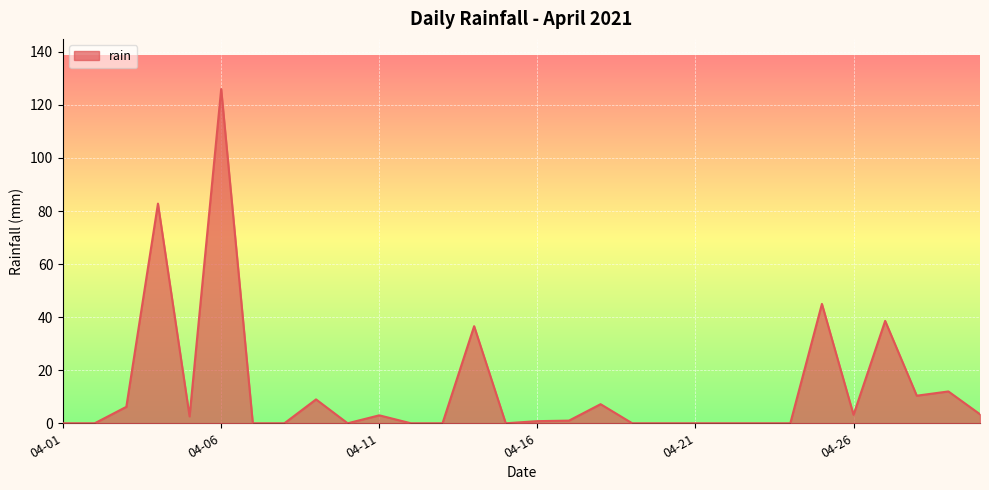

What is the difference between the maximum and minimum values?

126.0